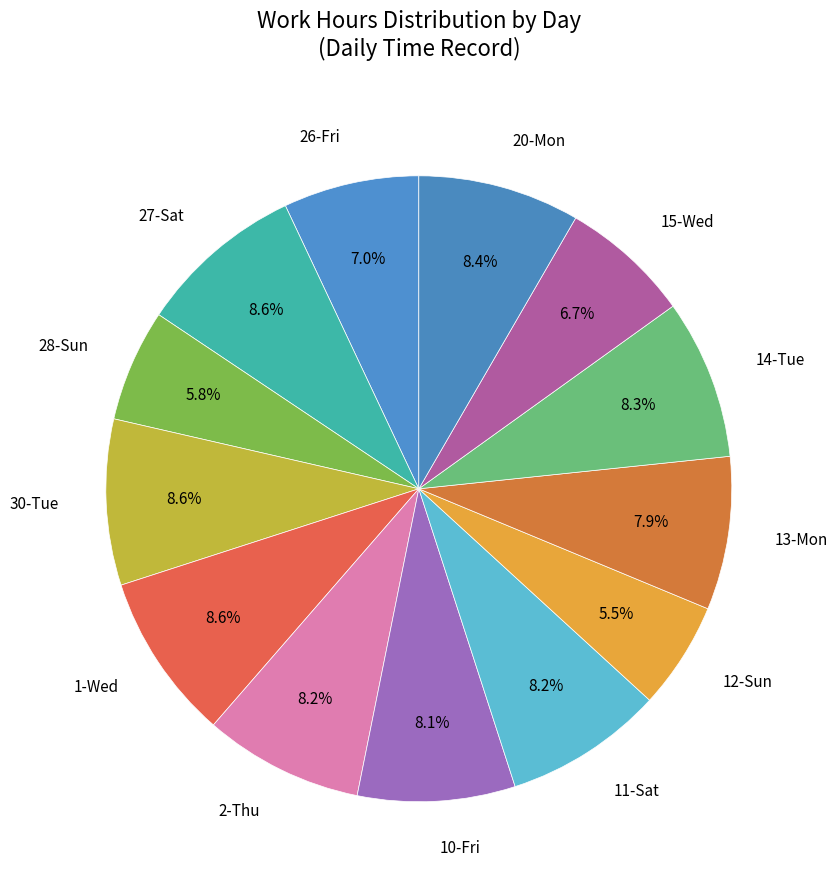

Between 14-Tue and 15-Wed, which is larger?

14-Tue